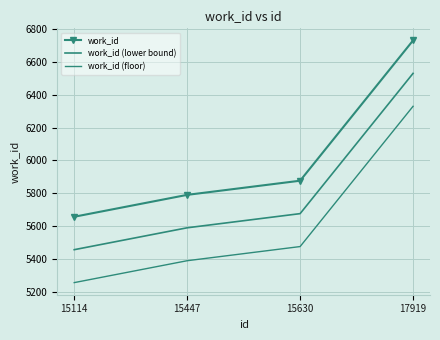

At which category is the sum across all series the highest?

17919